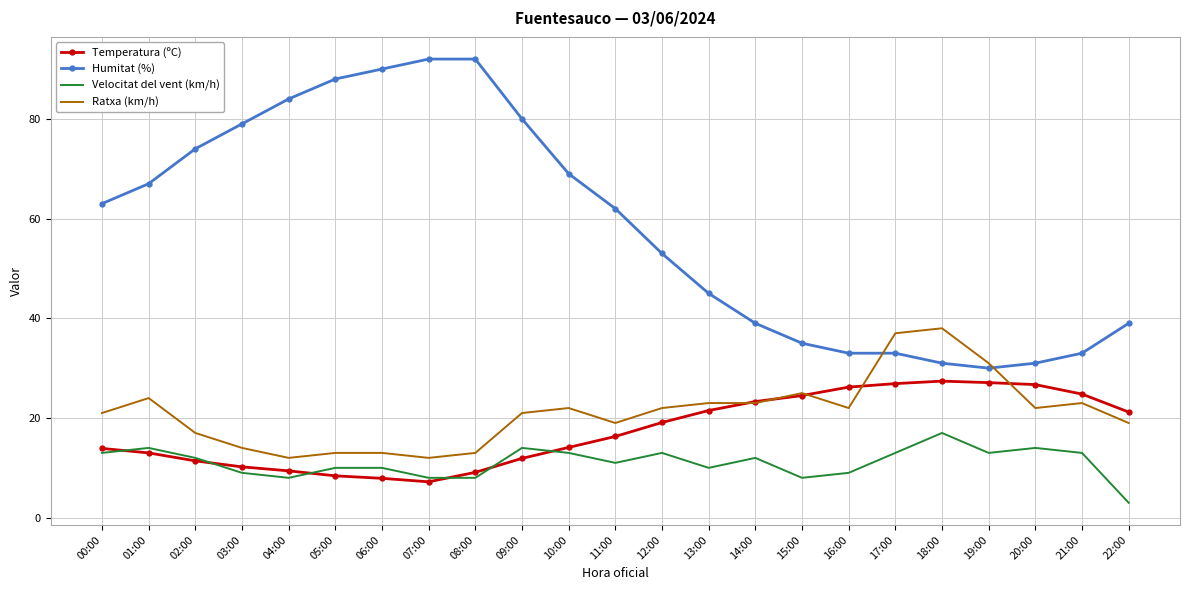

What is the average value of the Temperatura (ºC) series?

17.5